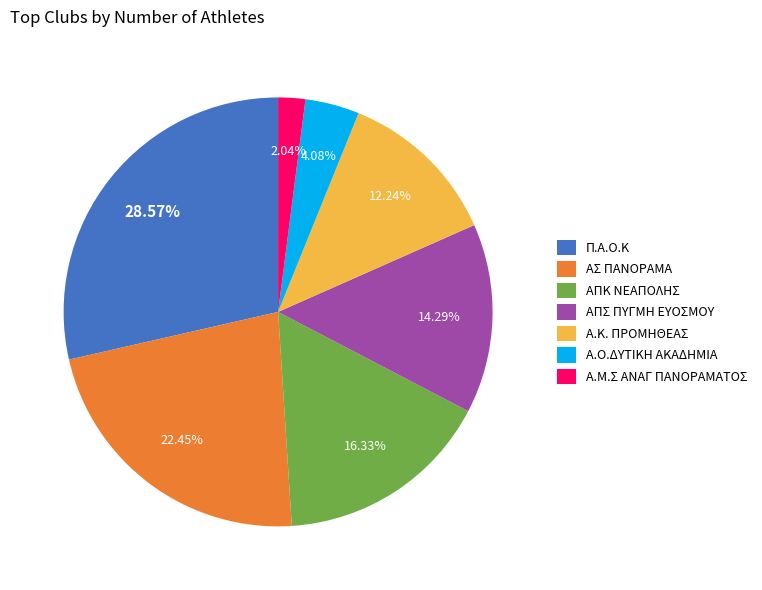

True or false: ΑΠΚ ΝΕΑΠΟΛΗΣ accounts for 22% of the total.

False